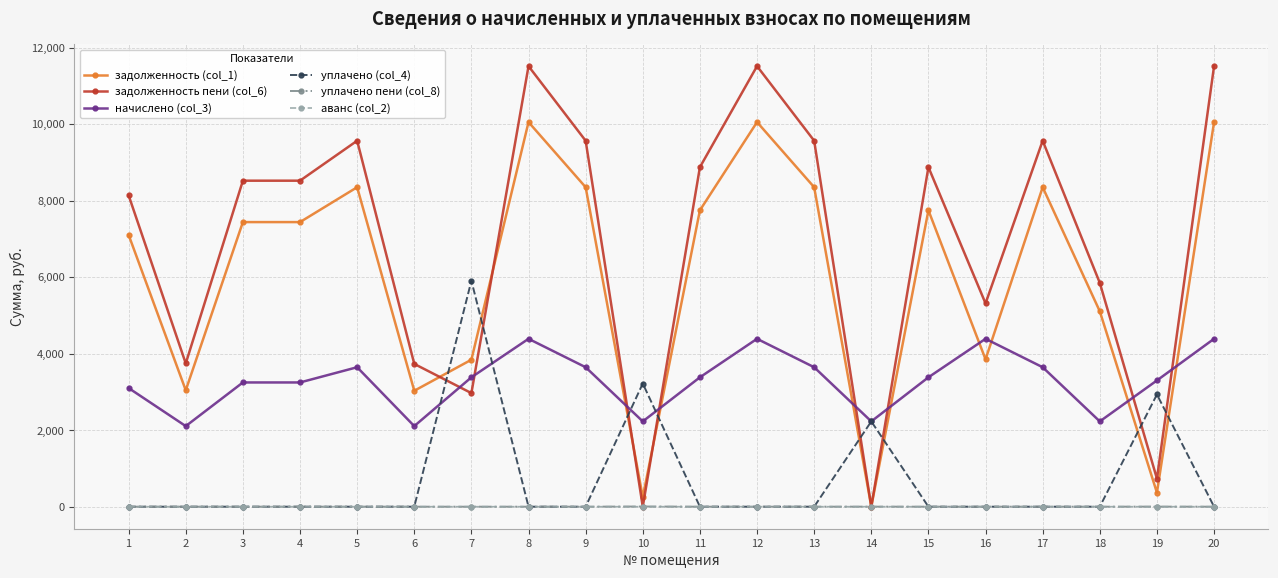

True or false: задолженность (col_1) and начислено (col_3) cross at least once.

True